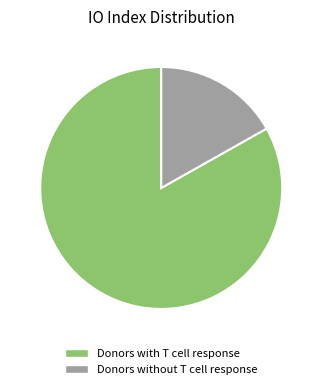

Which category has the biggest portion of the pie?

Donors with T cell response